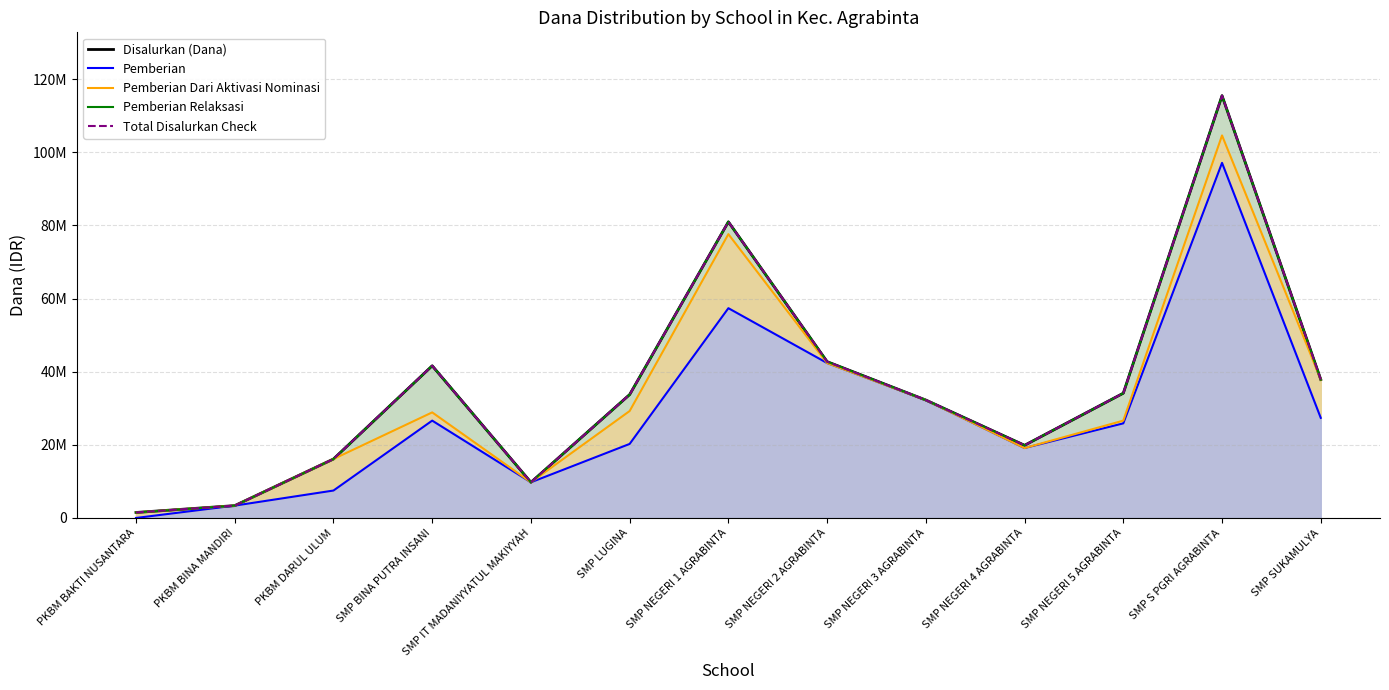

Is it true that Total Disalurkan Check equals 5886247 at PKBM BINA MANDIRI?

False